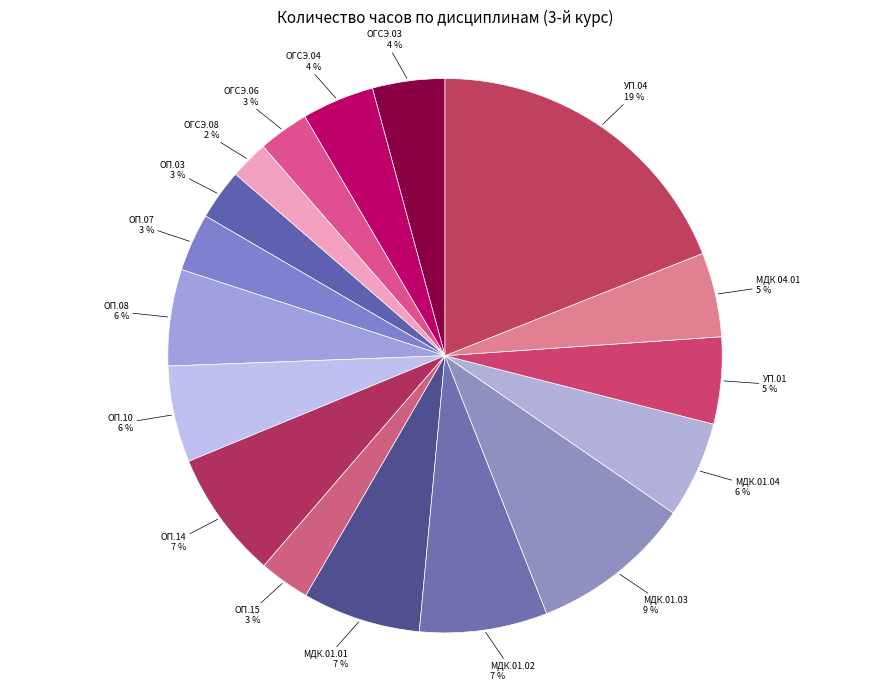

How many slices are in this pie chart?

17